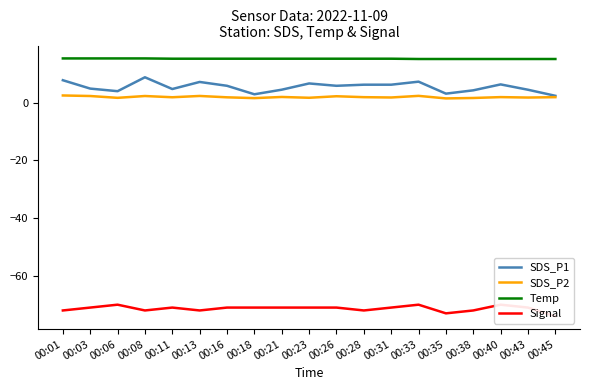

Between 00:03 and 00:18, which is larger?

00:03